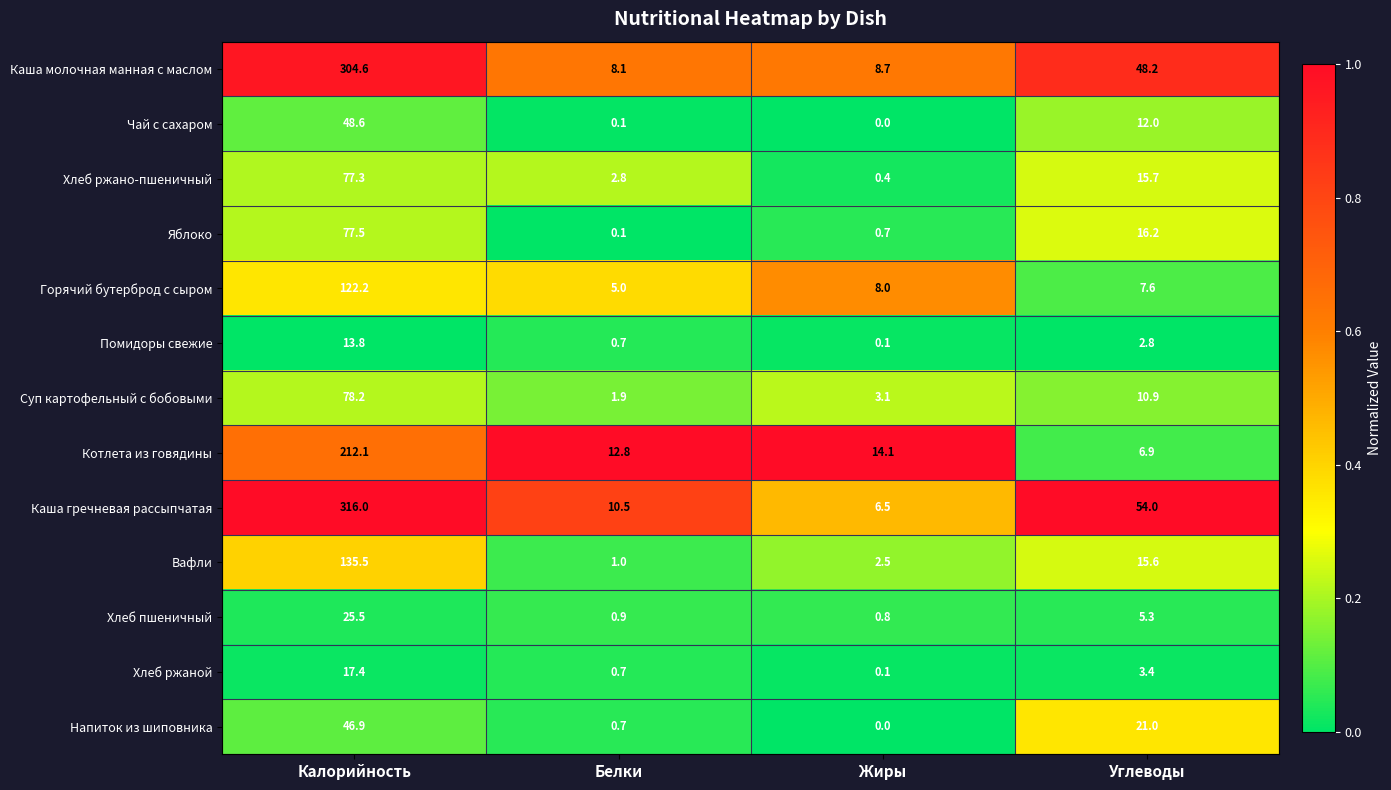

What is the highest value of the Вафли series?

135.5